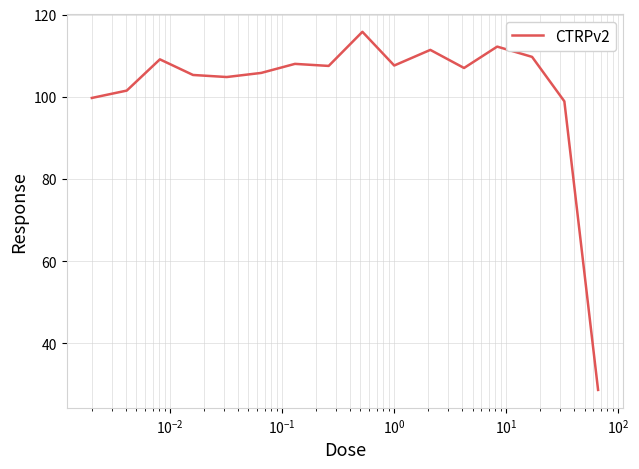

What is the smallest value displayed?

28.7